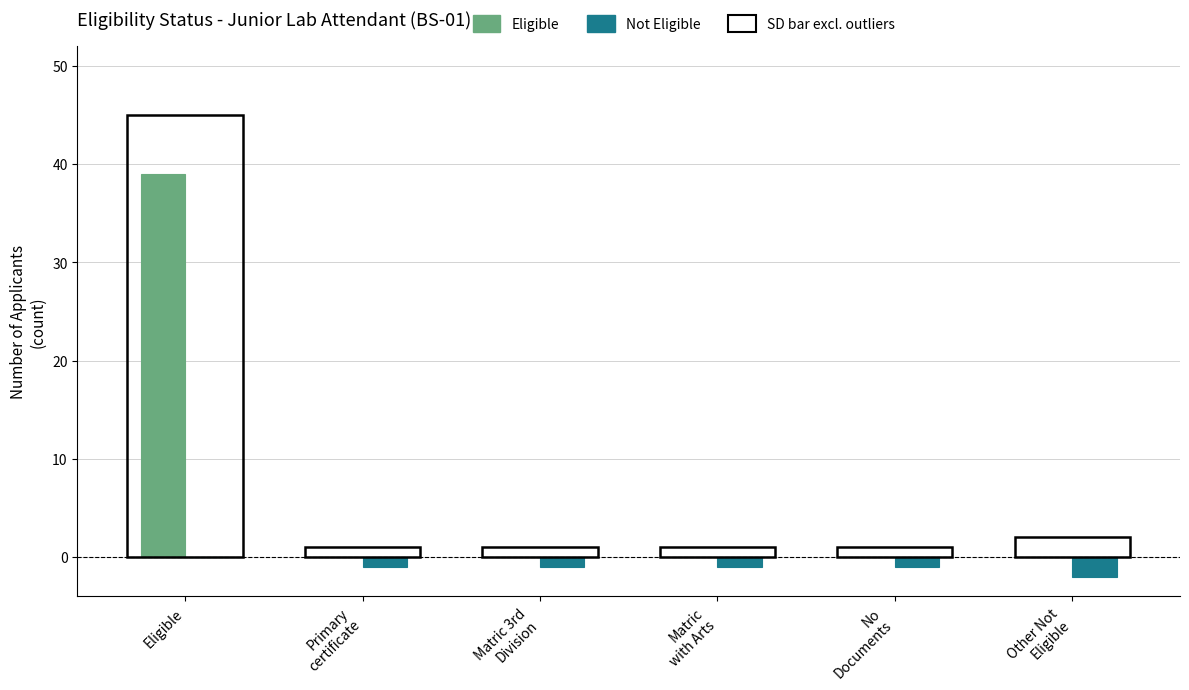

How many data points in Eligible are above 0?

1